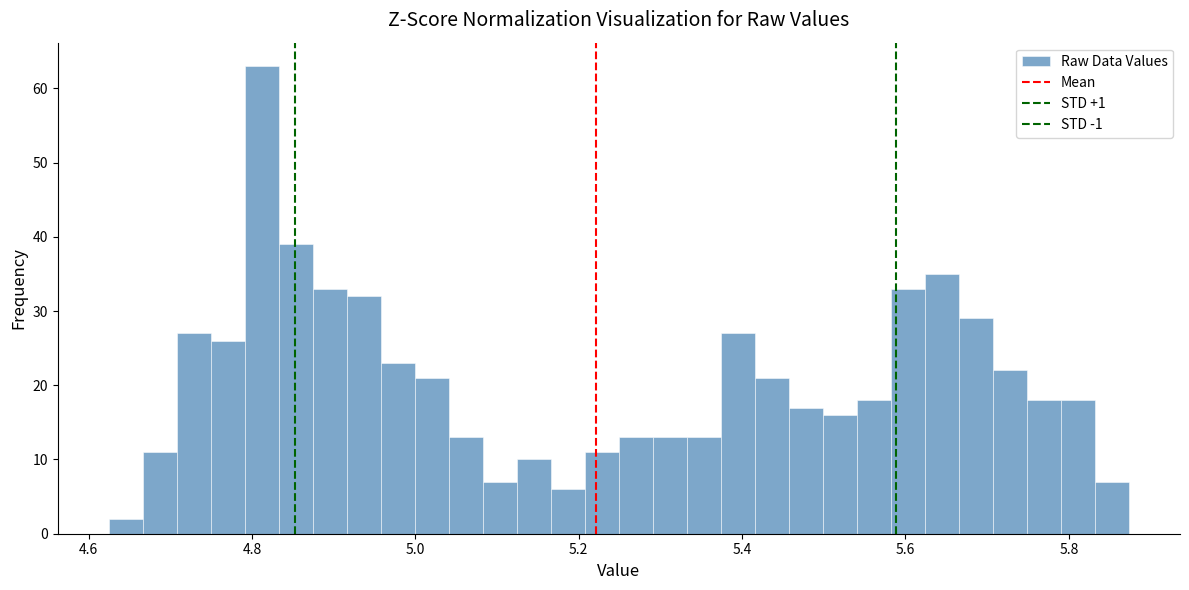

Around what value on the x-axis is the tallest bar? Give the approximate position of its centre, as read against the axis.

4.82